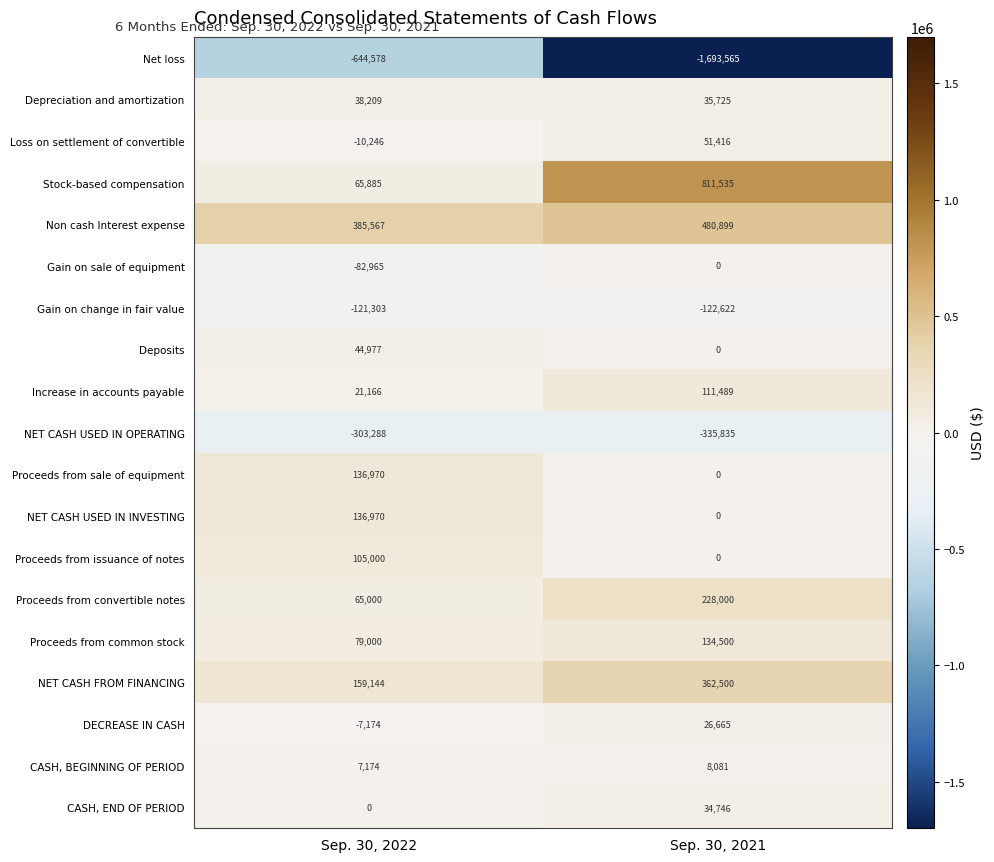

What is the difference between the maximum and minimum values in the DECREASE IN CASH series?

33839